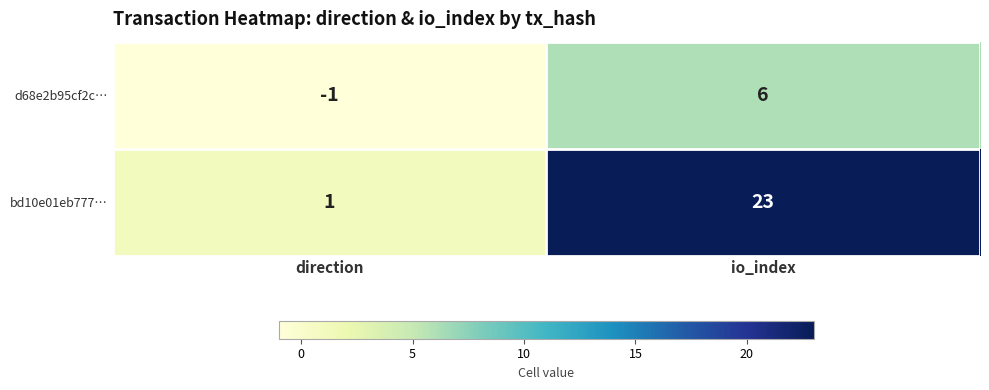

Count the number of categories in the chart.

2